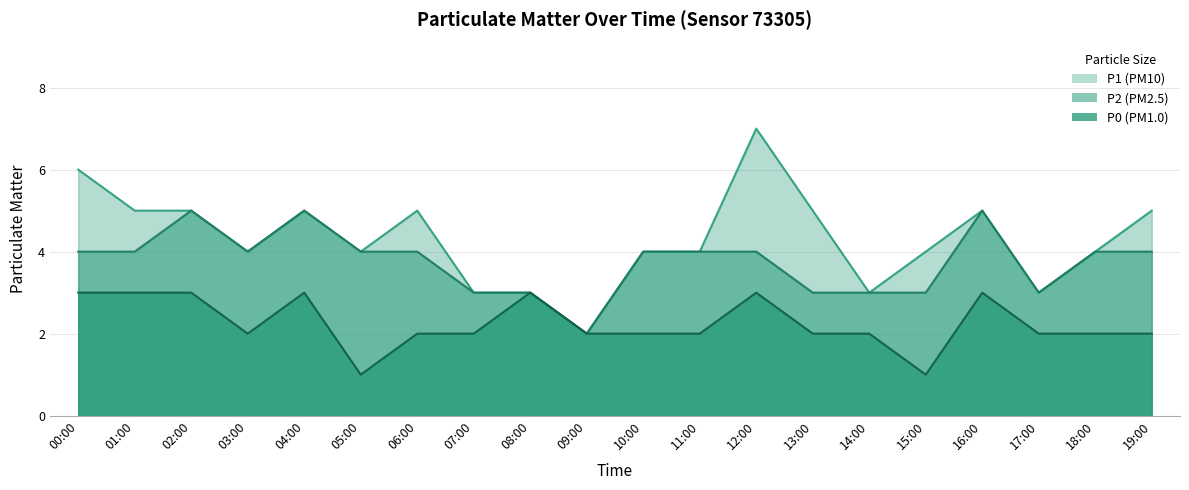

At which category does P2 reach its first local valley?

03:00